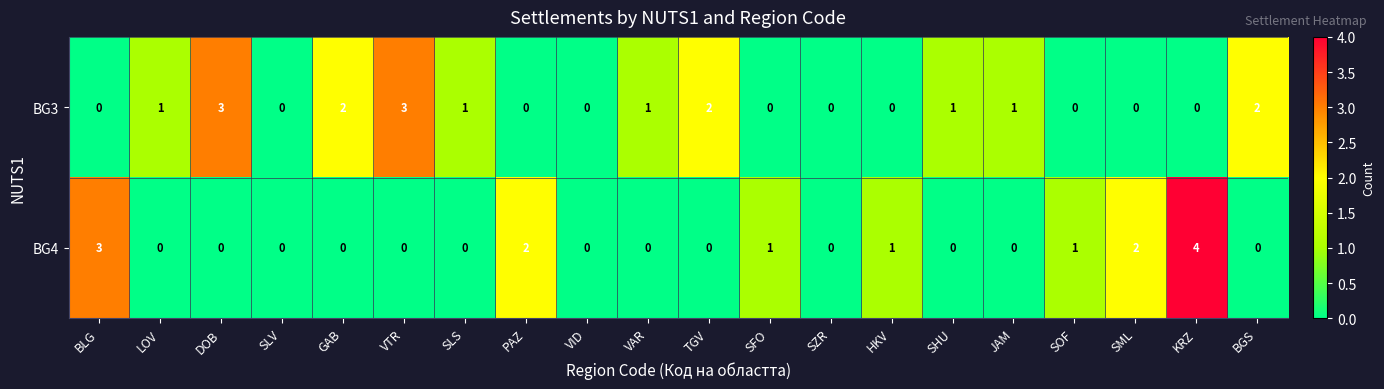

Which label corresponds to the largest value in the chart?

KRZ